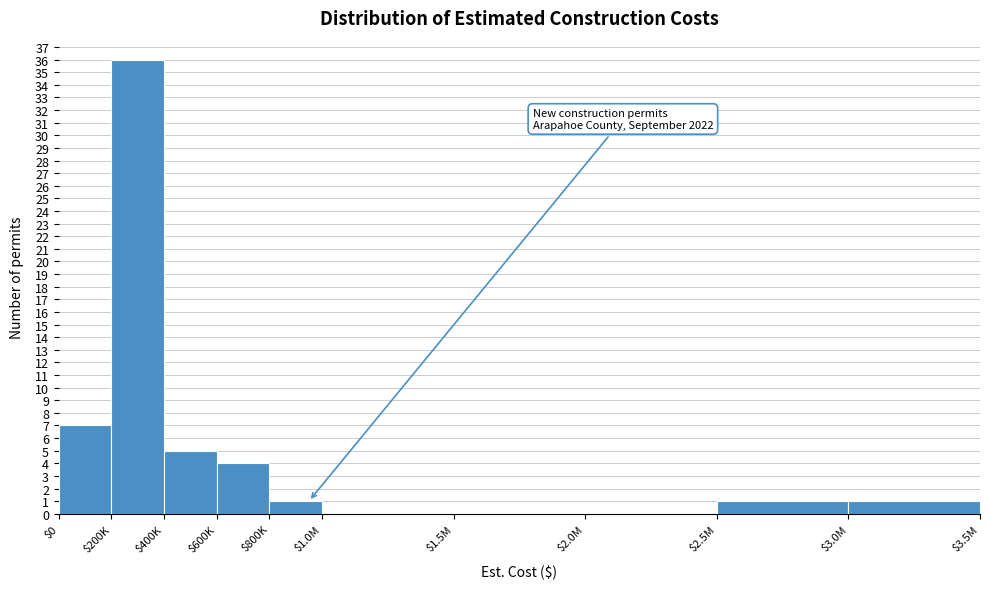

True or false: the data shows 1 at $3.0M.

True